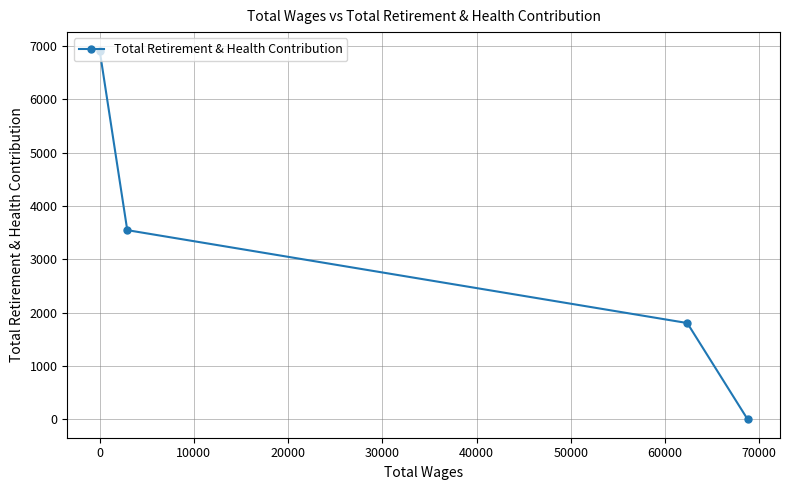

What is the difference between the maximum and minimum values?

6915